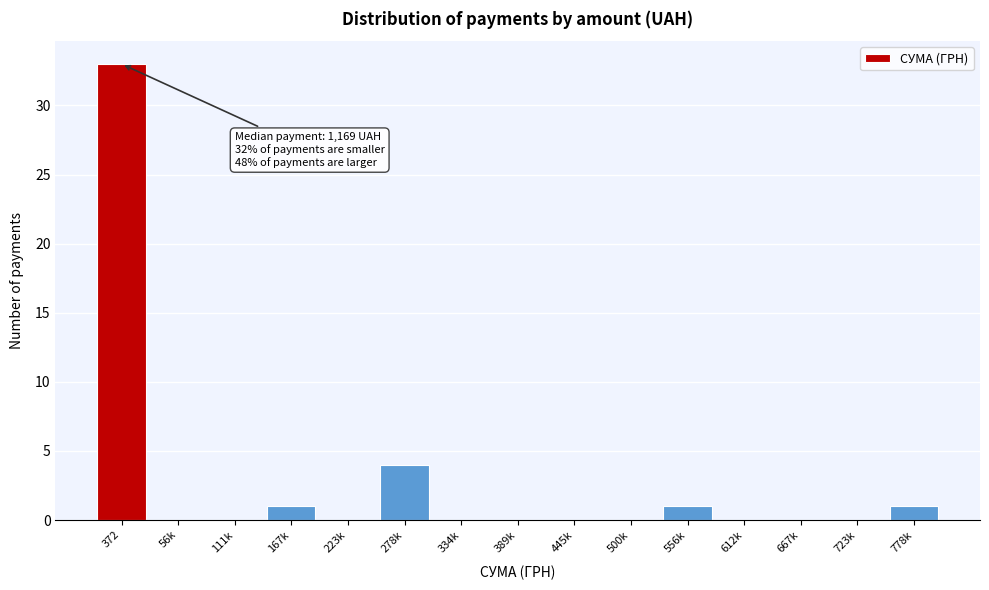

Reading left to right, what are all the values shown in this chart?

372=33	56k=0	111k=0	167k=1	223k=0	278k=4	334k=0	389k=0	445k=0	500k=0	556k=1	612k=0	667k=0	723k=0	778k=1